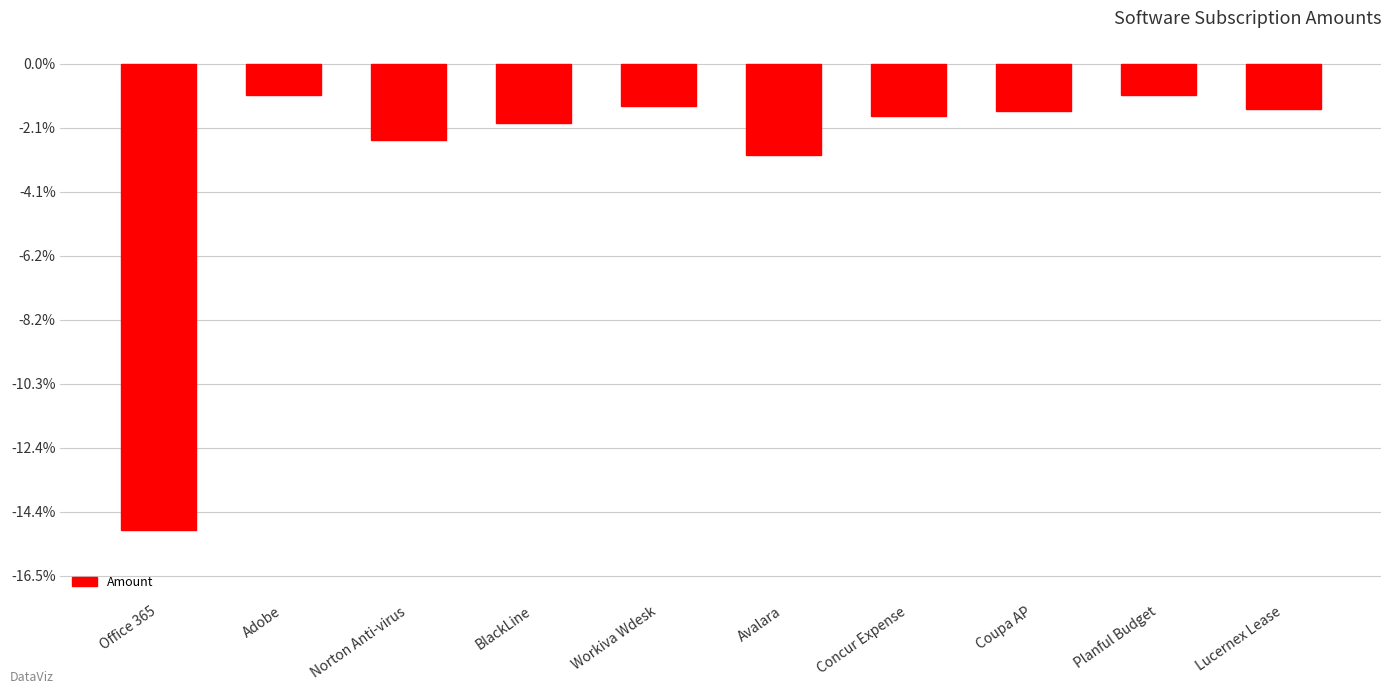

Are the bars horizontal?

No